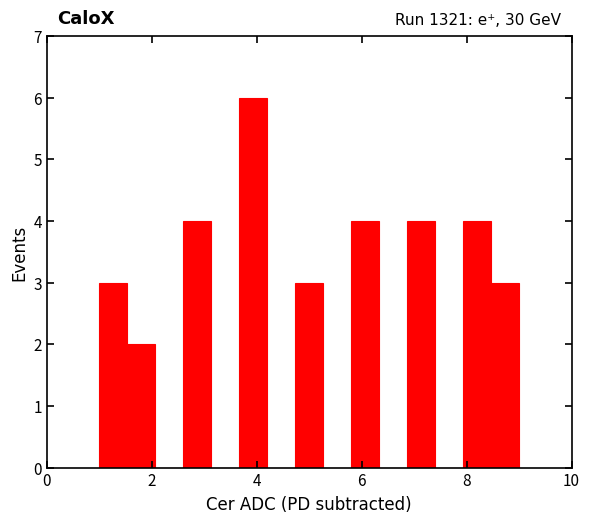

Read against the x-axis, roughly where is the centre of the tallest bar?

4.0